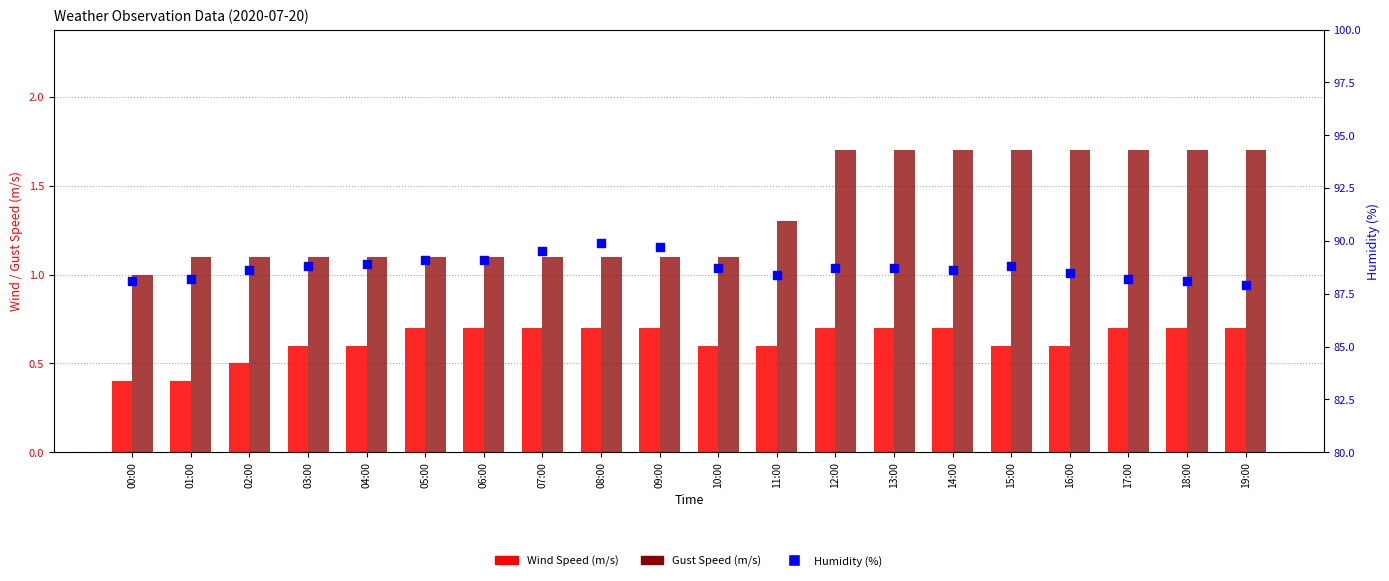

Which series reaches the minimum Y coordinate?

Wind Speed (m/s)